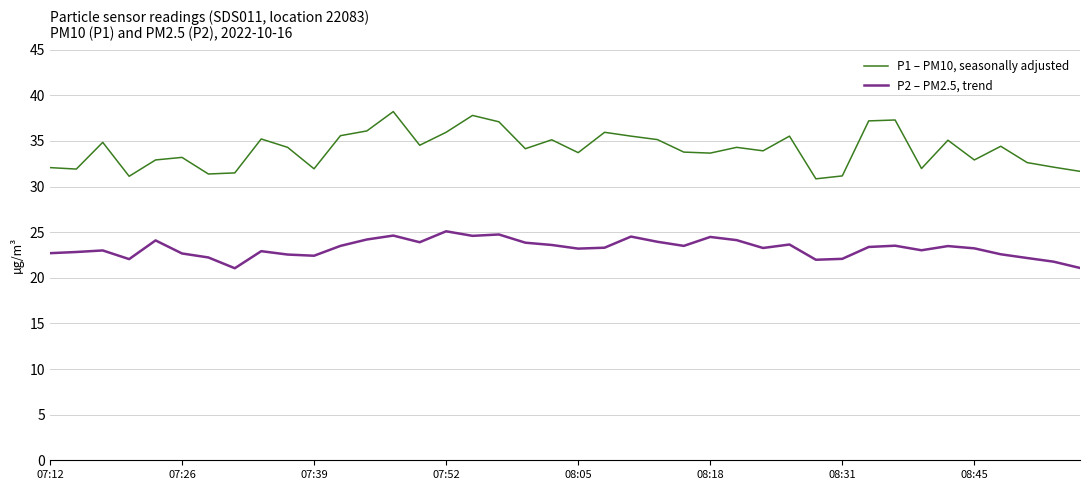

Rank the series by their average value, from lowest to highest.

P2 – PM2.5, trend, P1 – PM10, seasonally adjusted